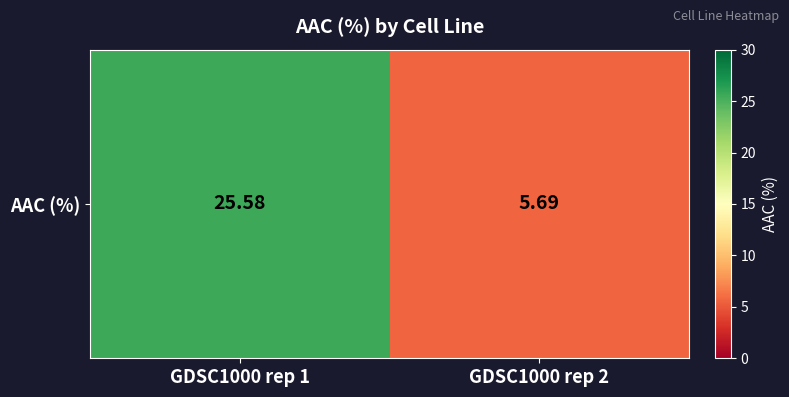

True or false: the data shows 2.9 at GDSC1000 rep 2.

False